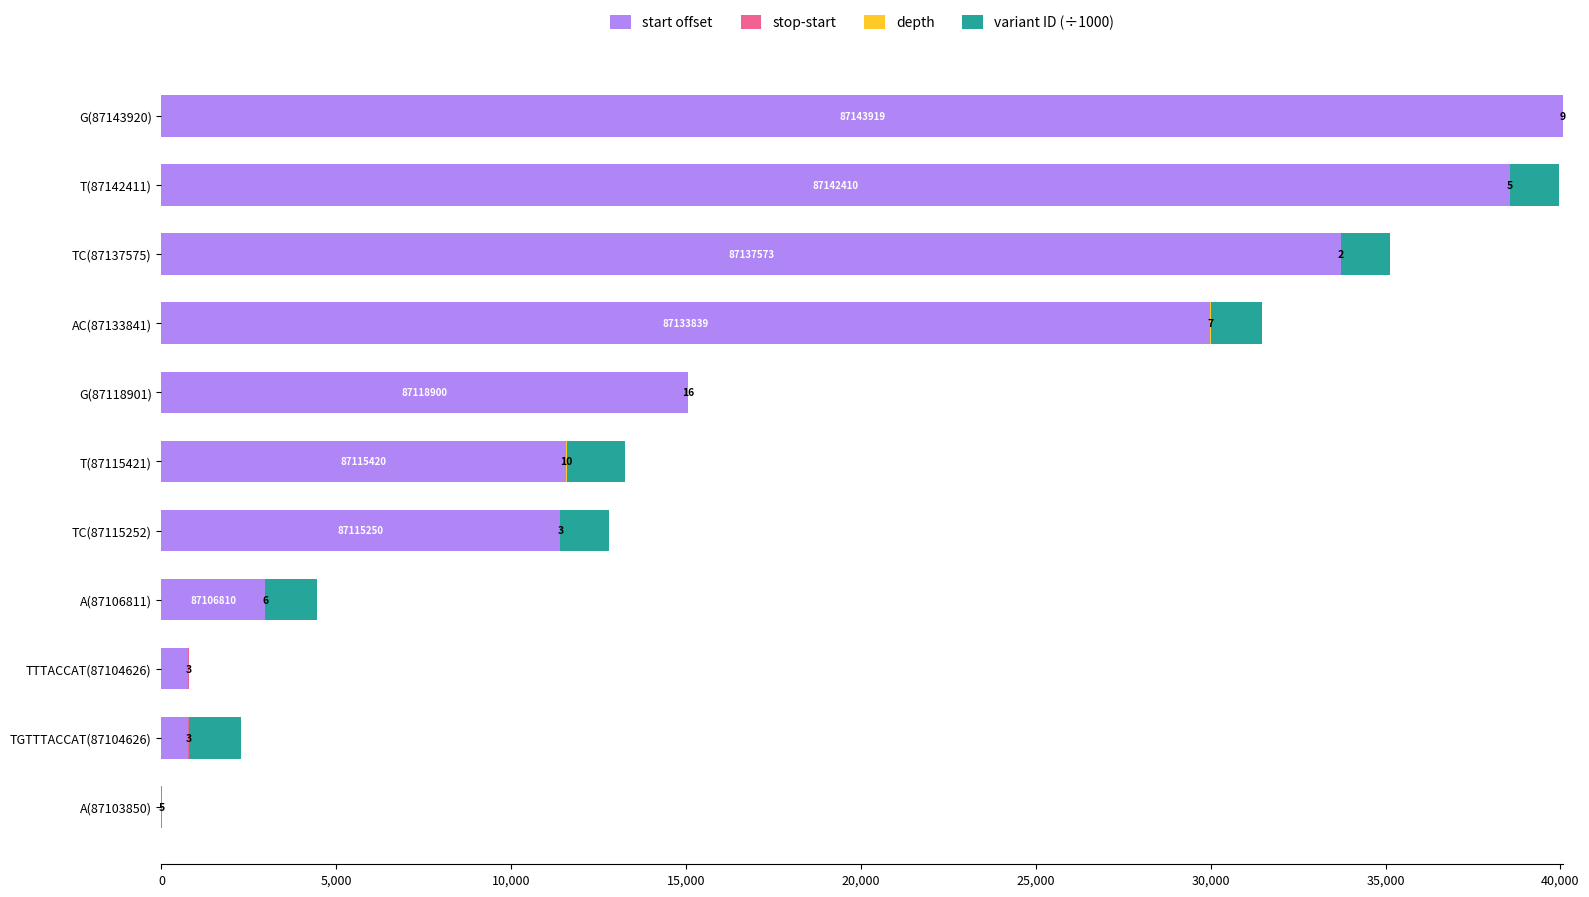

The value of start offset at AC(87133841) is 46825.9. True or false?

False